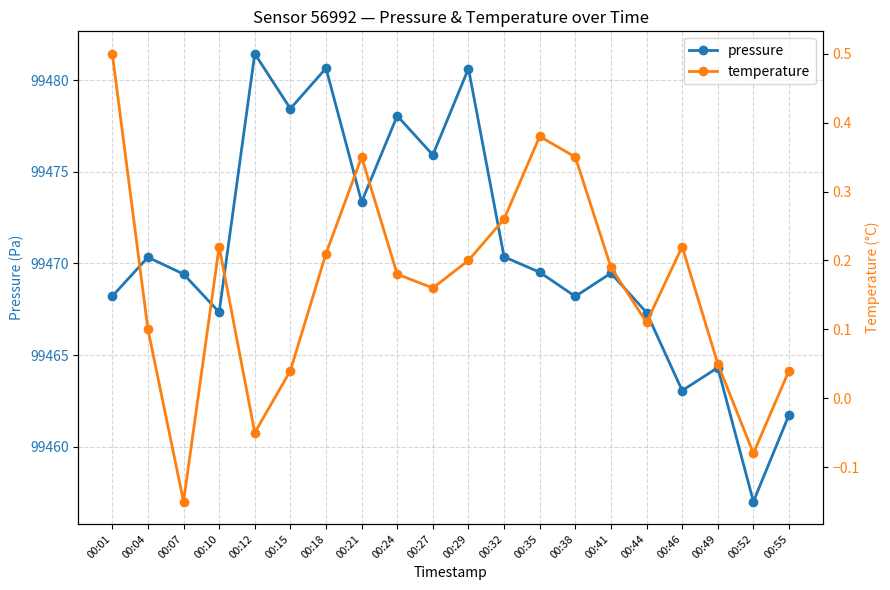

What is the sum of the temperature values at 00:41 and 00:15?

0.2